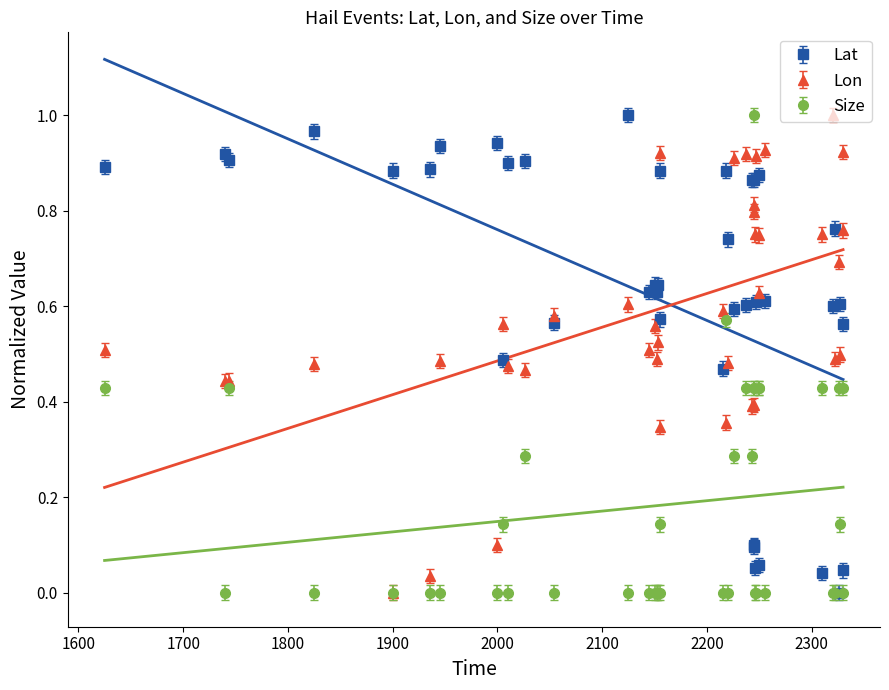

In Lon, how many points are lower than both neighbors (excluding endpoints)?

14